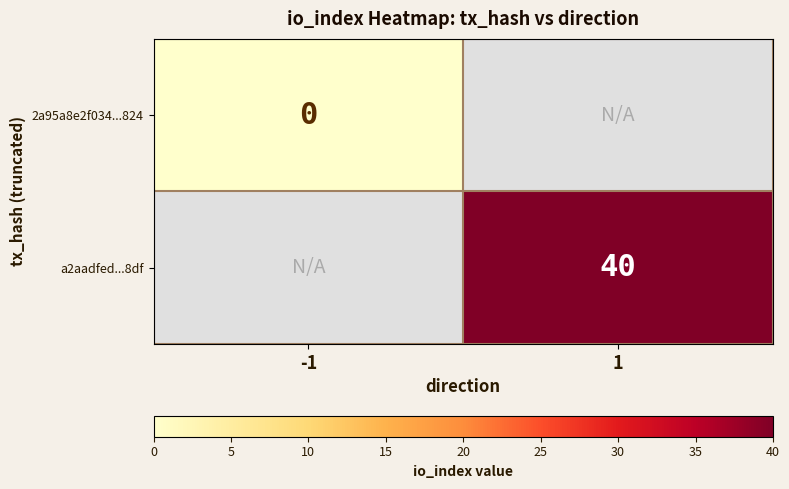

The a2aadfed...8df series shows 40 at 1. True or false?

True